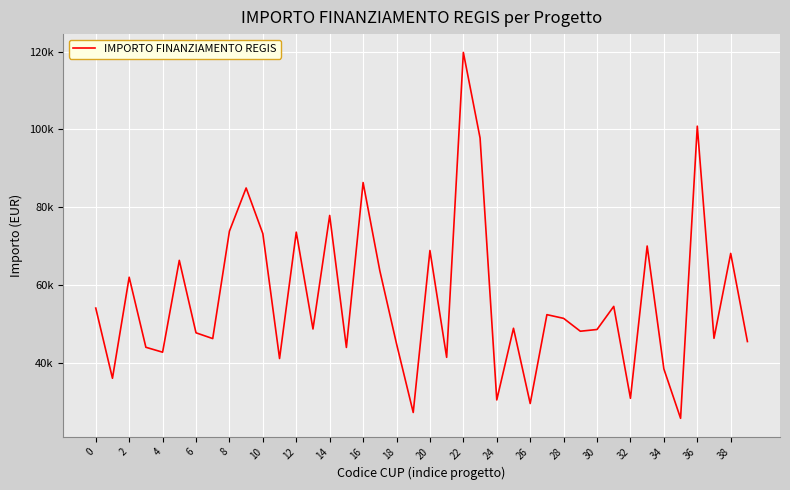

Does the chart have visible grid lines?

Yes